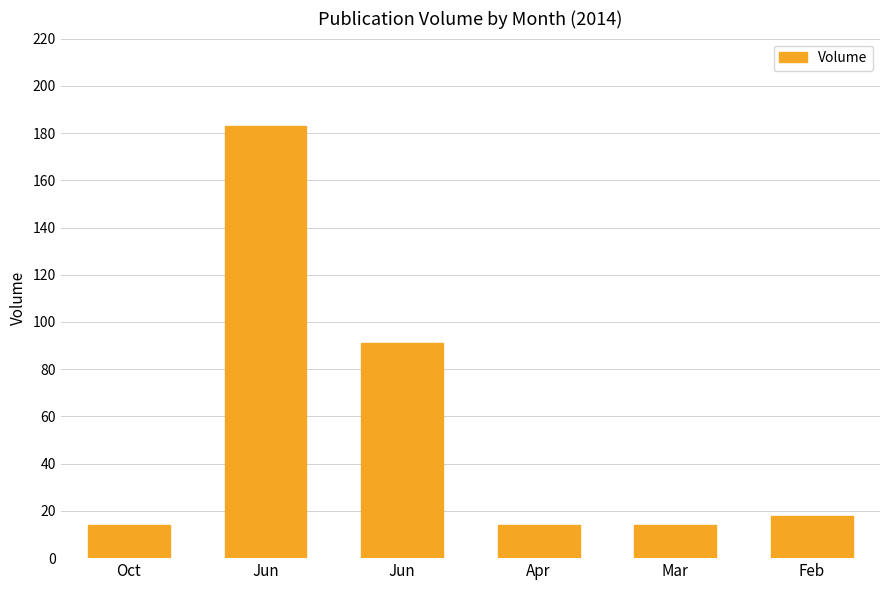

Which has a higher value, Oct or Jun?

Jun